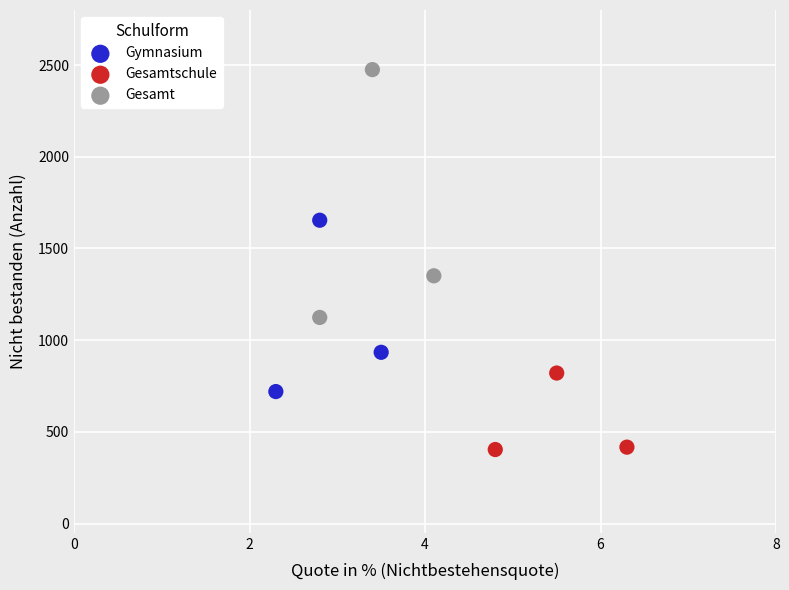

Which series has the largest Y range (max minus min)?

Gesamt